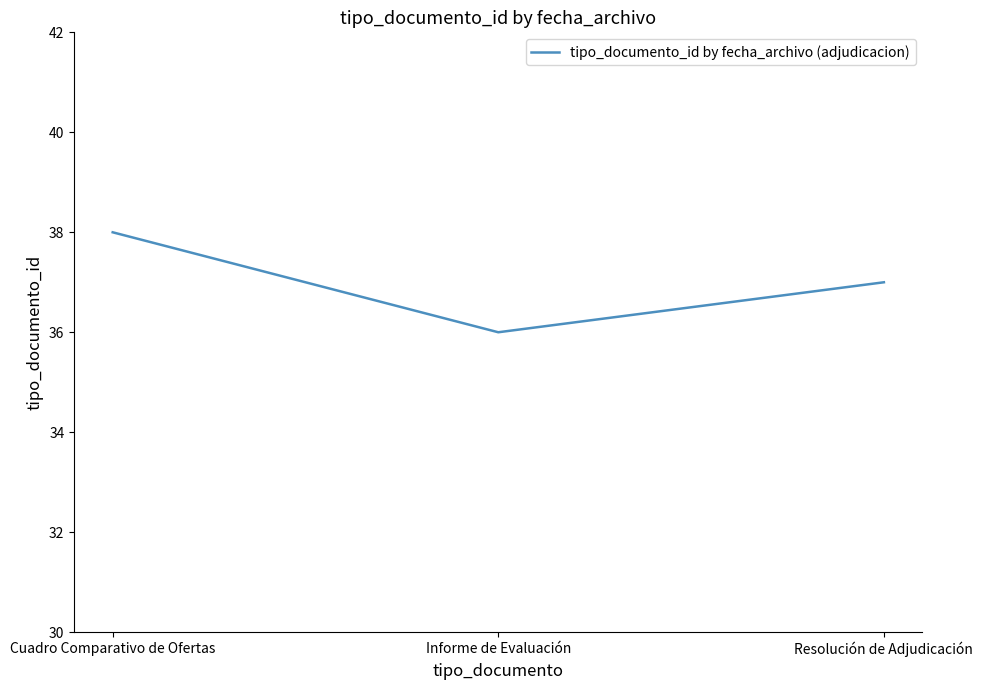

Where is the data nearest to the value 37?

Resolución de Adjudicación